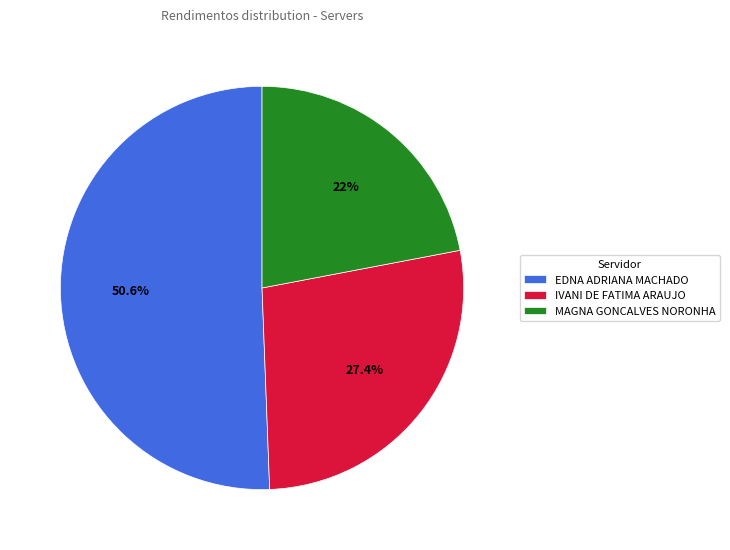

To the nearest percent, what is the difference between the largest and smallest slice percentages?

29%